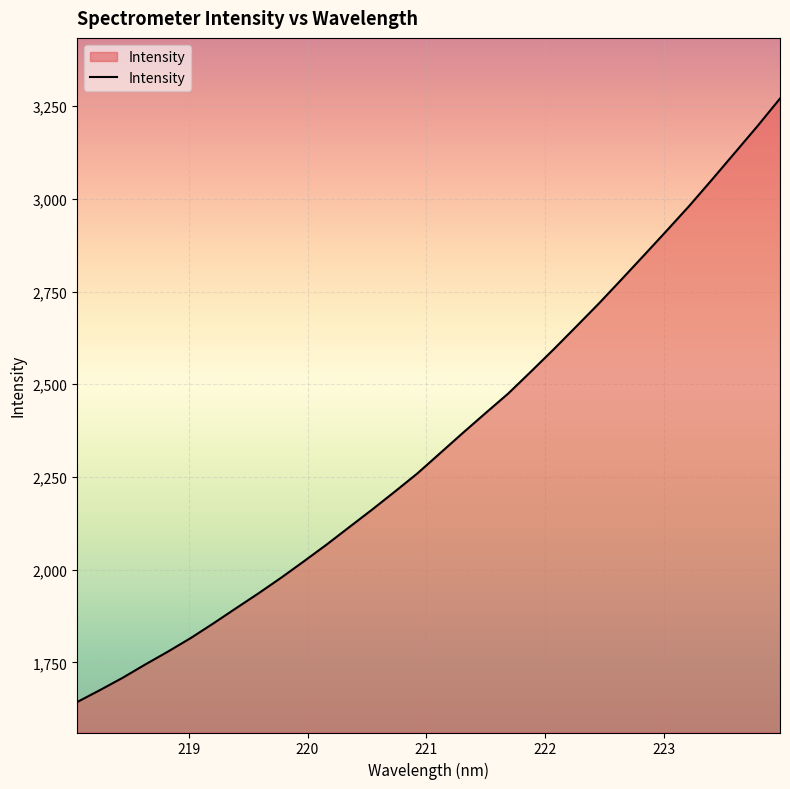

What is the greatest value displayed?

3270.4